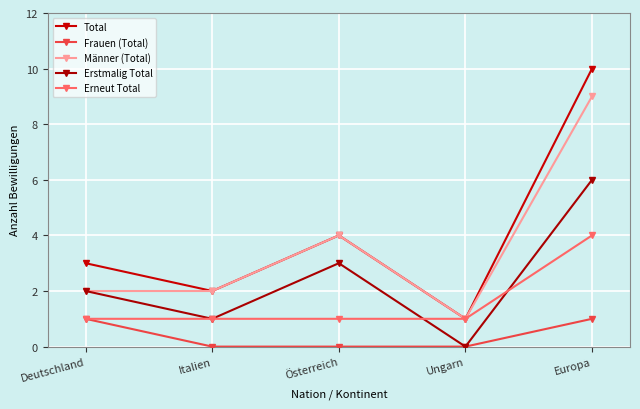

What is the total value across all series at Italien?

6